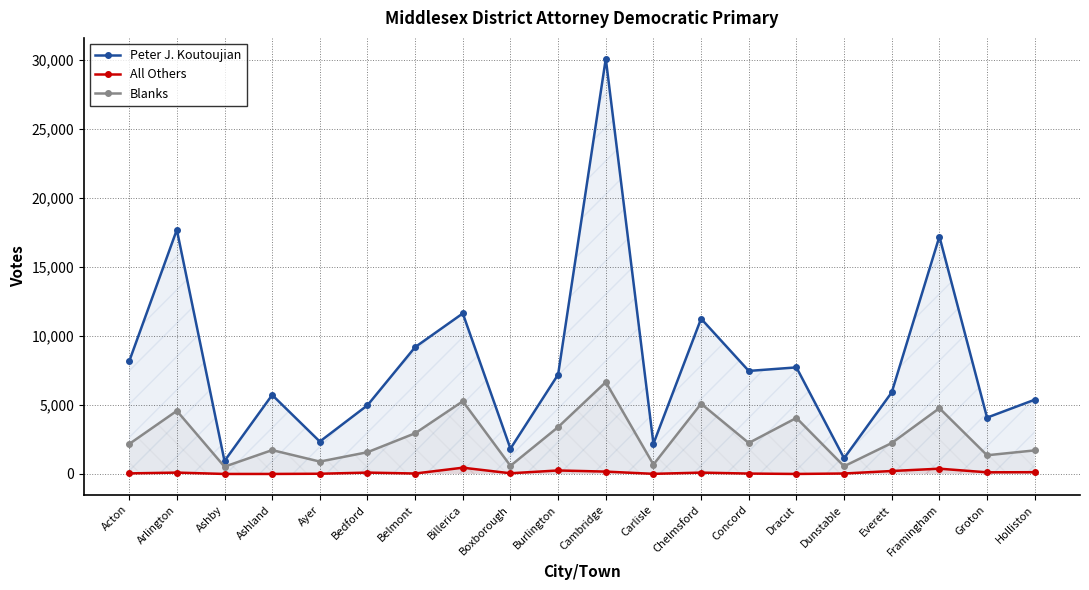

Reading left to right, transcribe all the data shown in this chart.

Peter J. Koutoujian: Acton=8151	Arlington=17683	Ashby=939	Ashland=5720	Ayer=2346	Bedford=4974	Belmont=9185	Billerica=11626	Boxborough=1832	Burlington=7198	Cambridge=30076	Carlisle=2191	Chelmsford=11244	Concord=7461	Dracut=7717	Dunstable=1138	Everett=5909	Framingham=17196	Groton=4079	Holliston=5376
All Others: Acton=41	Arlington=98	Ashby=0	Ashland=0	Ayer=15	Bedford=98	Belmont=32	Billerica=453	Boxborough=49	Burlington=253	Cambridge=170	Carlisle=8	Chelmsford=97	Concord=28	Dracut=0	Dunstable=32	Everett=213	Framingham=381	Groton=119	Holliston=128
Blanks: Acton=2168	Arlington=4570	Ashby=527	Ashland=1727	Ayer=896	Bedford=1574	Belmont=2946	Billerica=5264	Boxborough=589	Burlington=3394	Cambridge=6651	Carlisle=680	Chelmsford=5085	Concord=2243	Dracut=4057	Dunstable=557	Everett=2239	Framingham=4762	Groton=1353	Holliston=1706